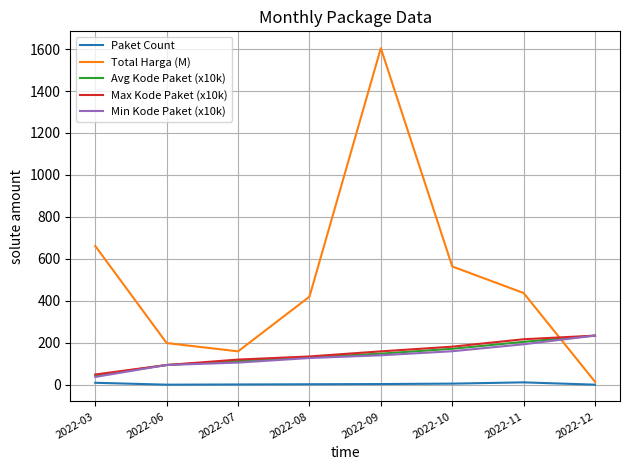

At how many categories does at least one series exceed 931?

1